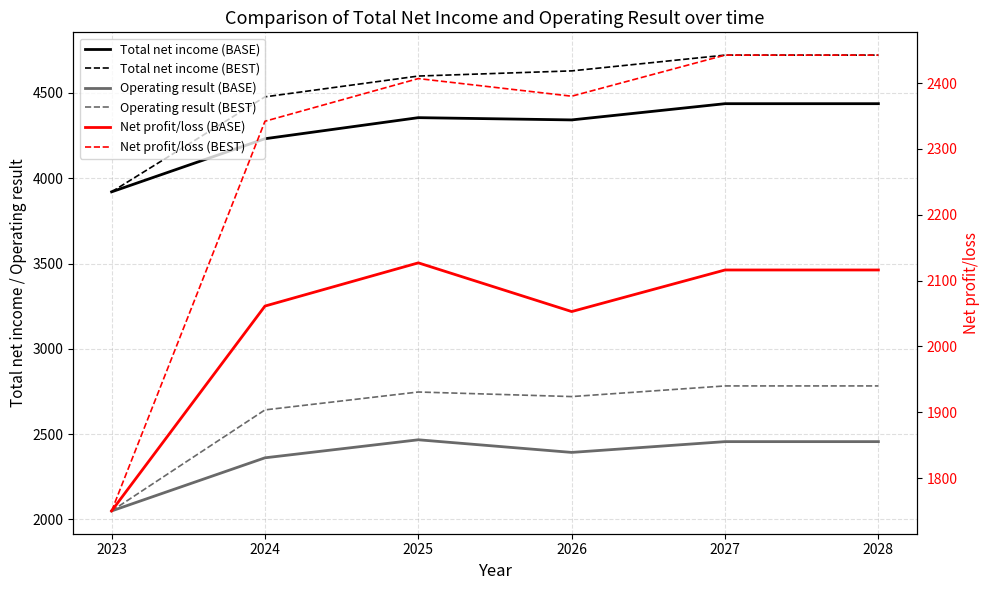

Which series has the largest total across all categories?

Total net income (BEST)